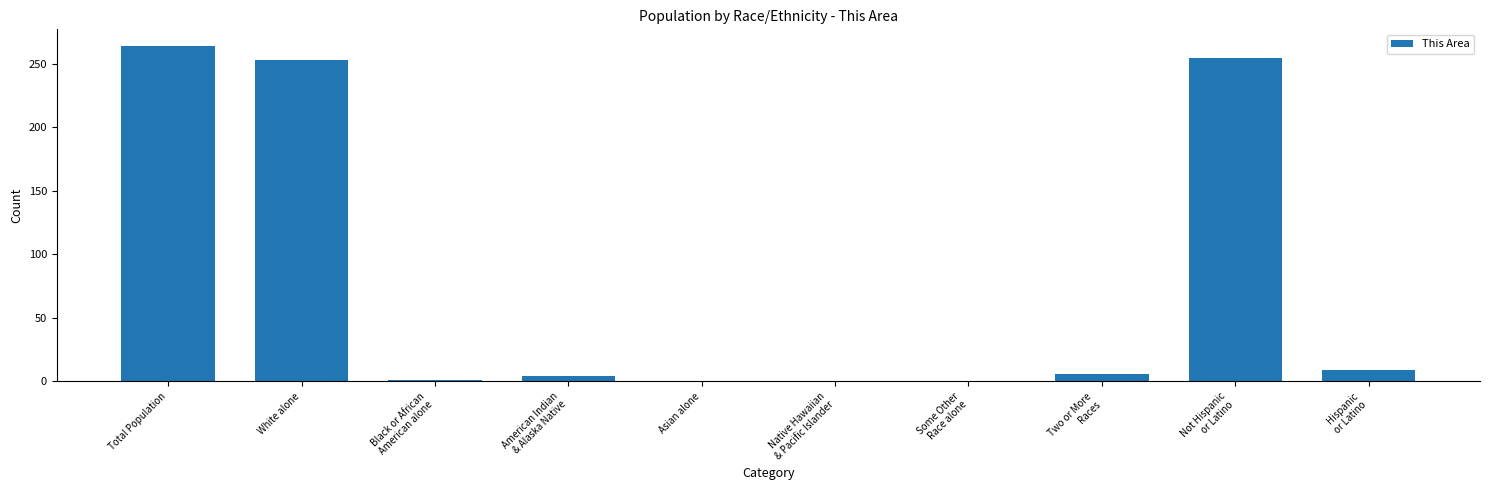

What is the sum of all values?

792